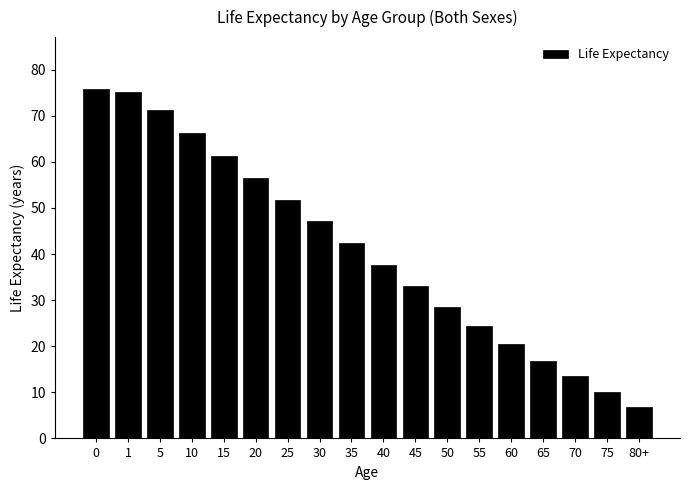

Reading left to right, transcribe all the data shown in this chart.

0=75.7	1=75.1	5=71.2	10=66.2	15=61.3	20=56.5	25=51.7	30=47.1	35=42.3	40=37.6	45=33.0	50=28.5	55=24.4	60=20.5	65=16.8	70=13.5	75=10.0	80+=6.9